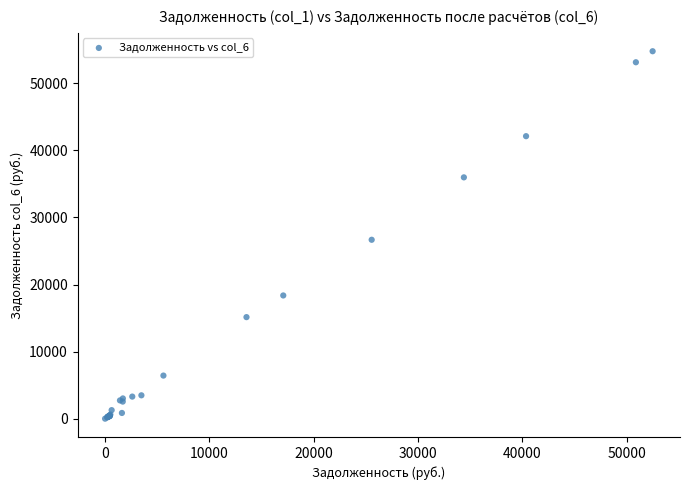

What Y value in the scatter plot is closest to 27396?

26677.2